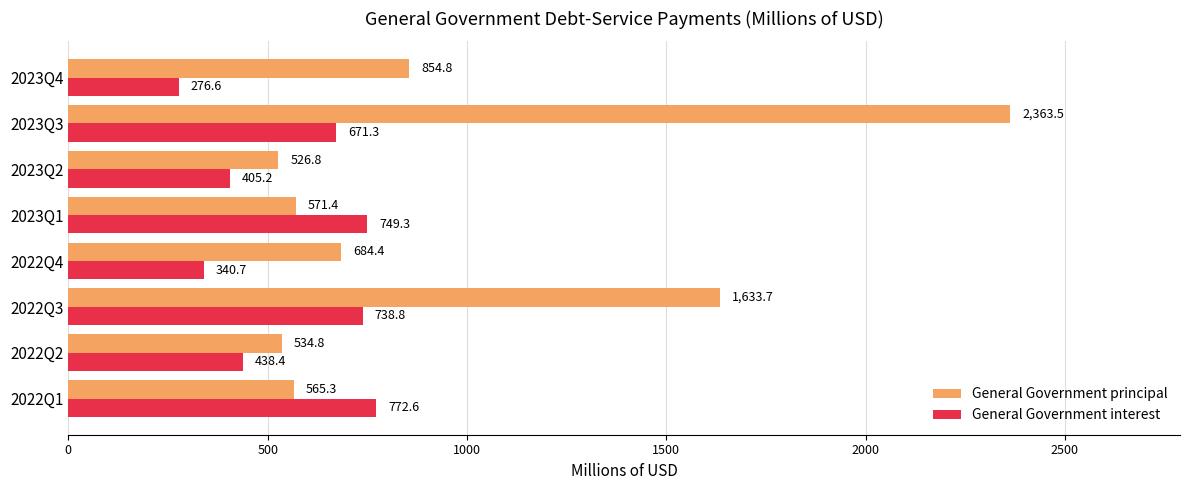

What is the smallest value displayed?

276.6